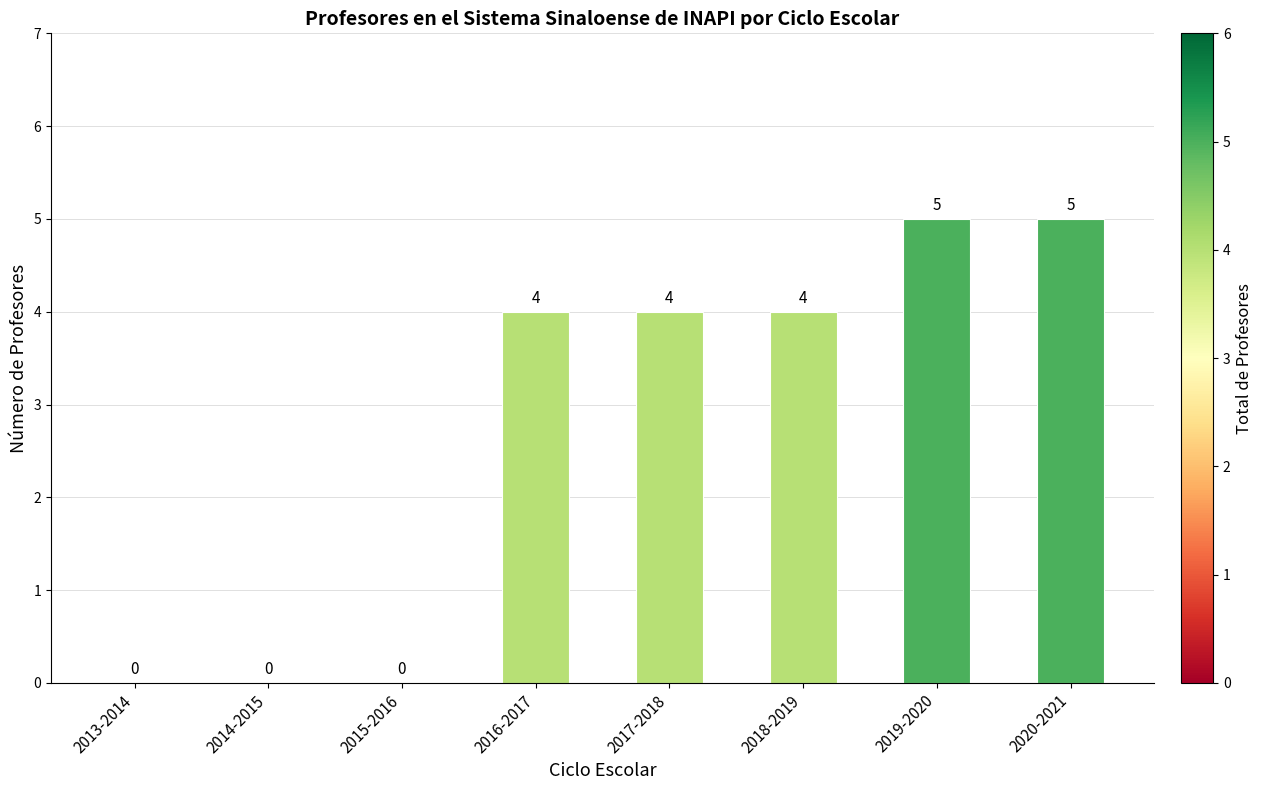

Reading left to right, list all the values displayed in this chart.

2013-2014=0	2014-2015=0	2015-2016=0	2016-2017=4	2017-2018=4	2018-2019=4	2019-2020=5	2020-2021=5